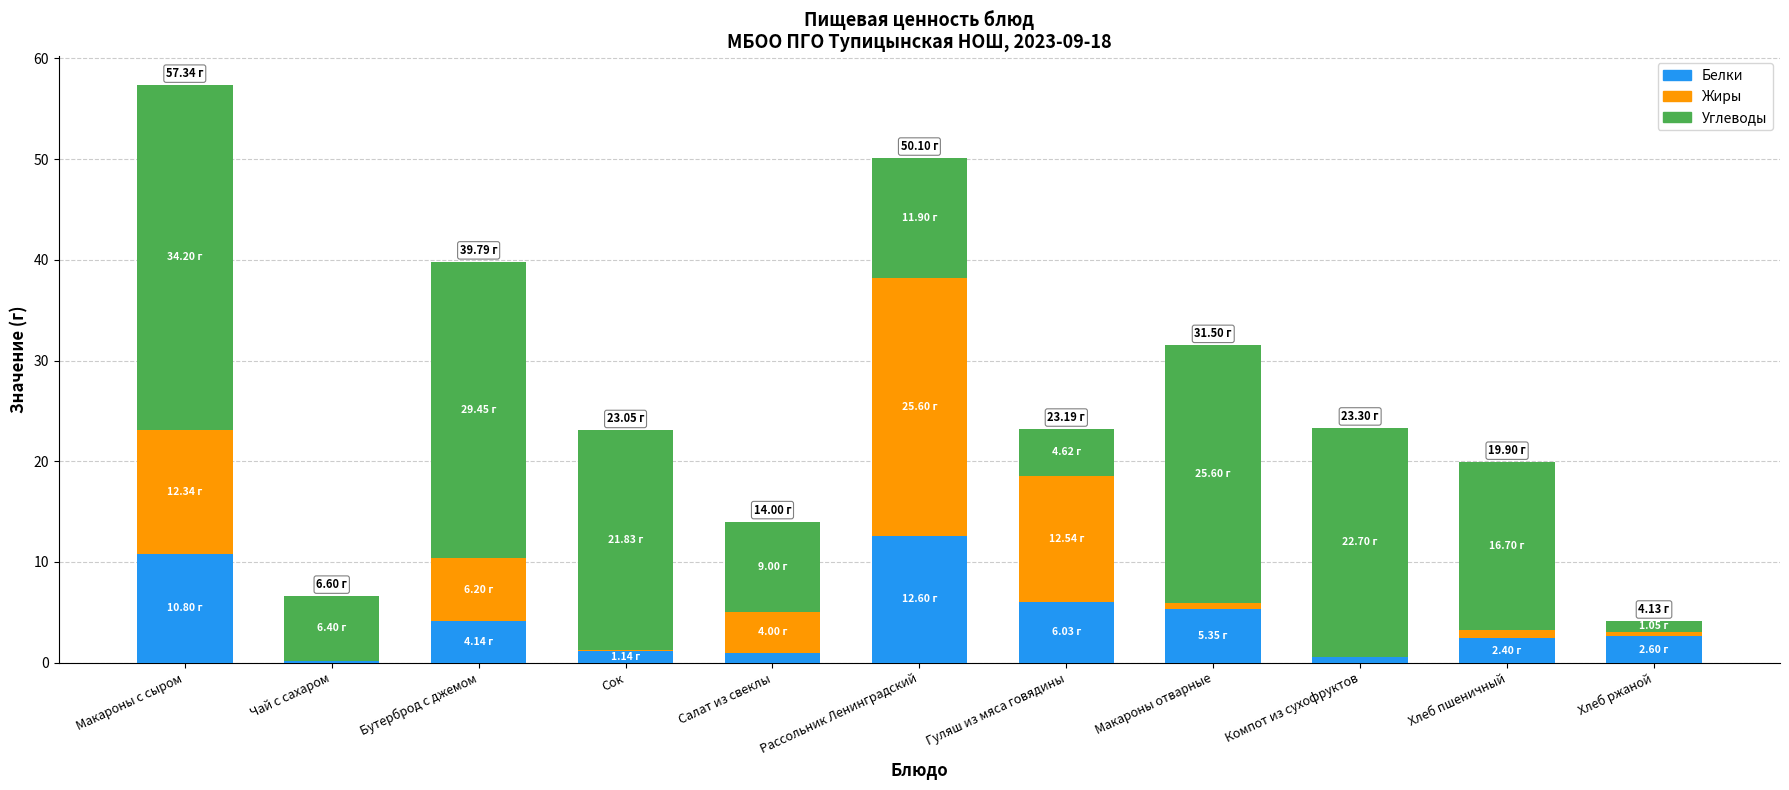

What is the sum of all Белки values?

46.9